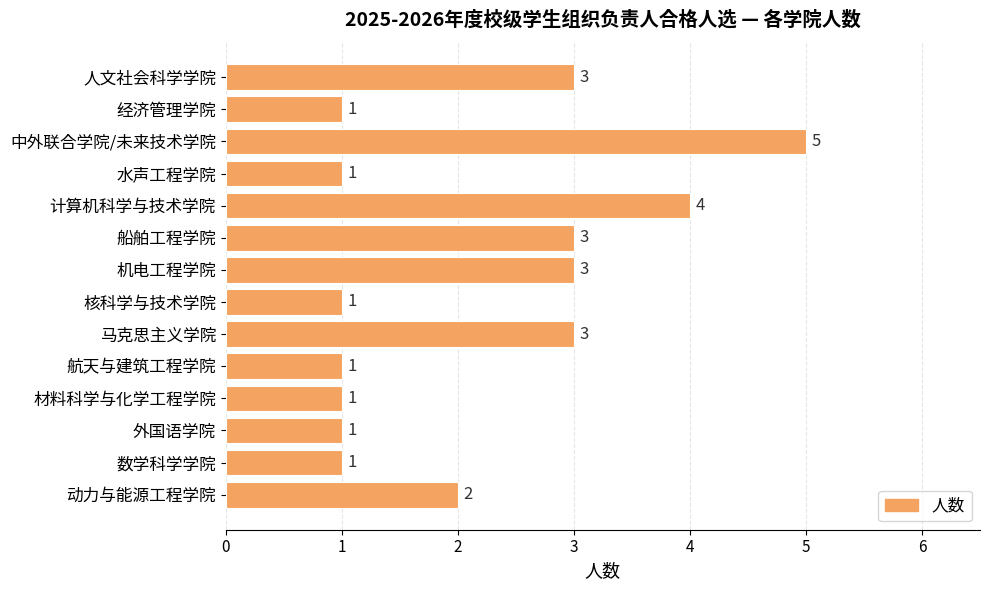

Reading top to bottom, transcribe all the data shown in this chart.

人文社会科学学院=3	经济管理学院=1	中外联合学院/未来技术学院=5	水声工程学院=1	计算机科学与技术学院=4	船舶工程学院=3	机电工程学院=3	核科学与技术学院=1	马克思主义学院=3	航天与建筑工程学院=1	材料科学与化学工程学院=1	外国语学院=1	数学科学学院=1	动力与能源工程学院=2